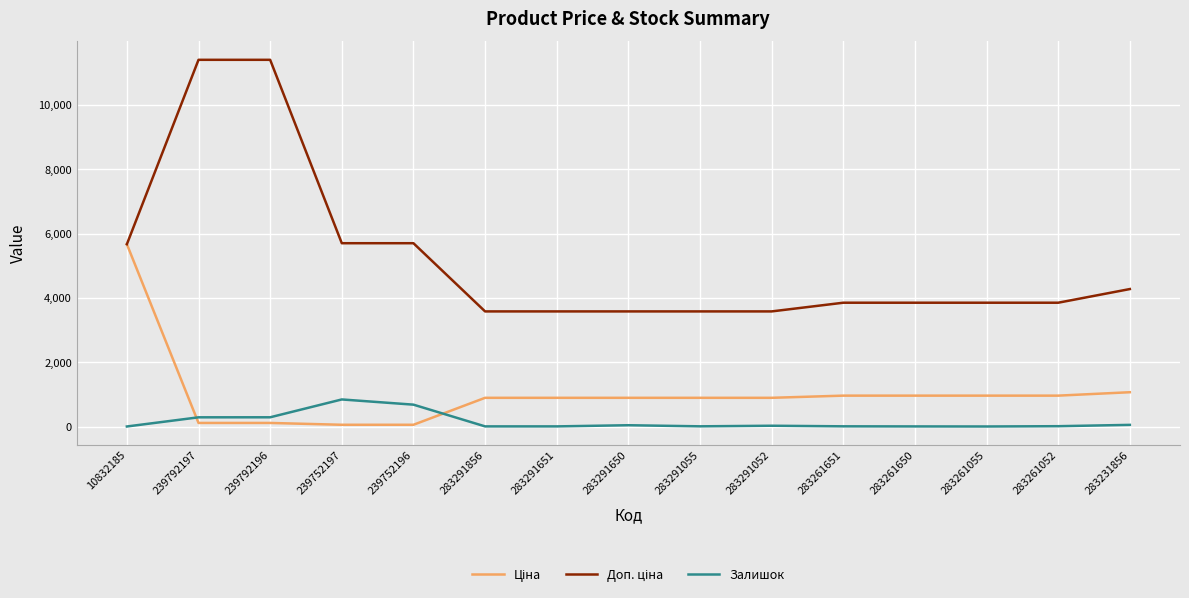

What is the greatest value displayed?

11410.0